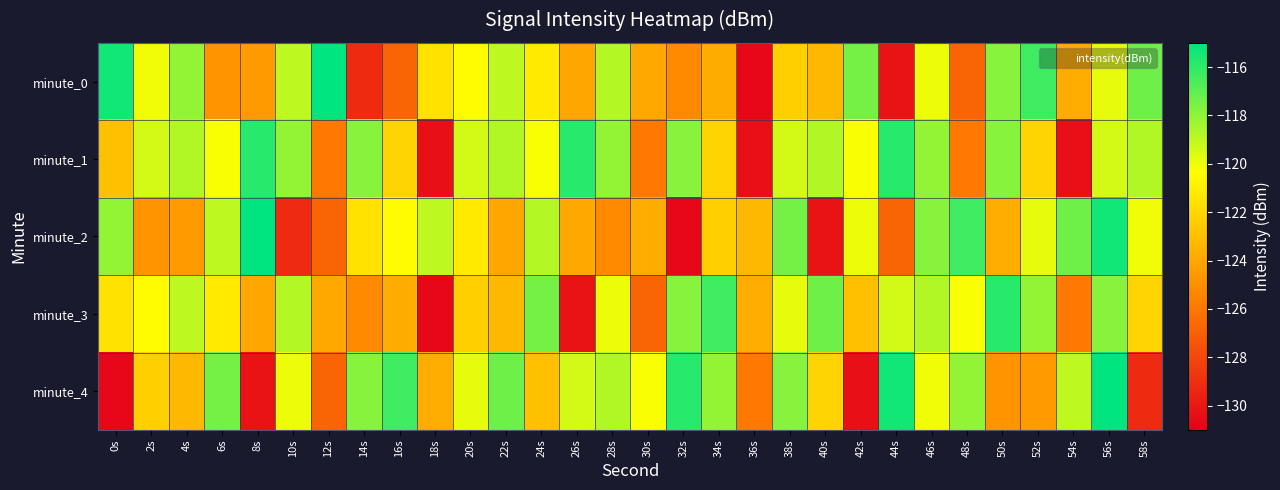

Reading left to right, transcribe all the data shown in this chart.

minute_0: 0s=-115.4	2s=-120.0	4s=-118.1	6s=-124.8	8s=-124.5	10s=-118.9	12s=-115.0	14s=-129.2	16s=-126.8	18s=-121.5	20s=-120.5	22s=-118.9	24s=-121.2	26s=-124.0	28s=-118.8	30s=-123.9	32s=-125.2	34s=-123.9	36s=-130.7	38s=-122.4	40s=-123.3	42s=-117.5	44s=-130.2	46s=-119.9	48s=-126.8	50s=-117.8	52s=-116.3	54s=-123.8	56s=-119.9	58s=-117.3
minute_1: 0s=-123.0	2s=-119.4	4s=-118.7	6s=-120.2	8s=-115.9	10s=-118.1	12s=-125.9	14s=-117.8	16s=-122.1	18s=-130.4	20s=-119.4	22s=-118.7	24s=-120.2	26s=-115.9	28s=-118.1	30s=-125.9	32s=-117.8	34s=-122.1	36s=-130.4	38s=-119.4	40s=-118.7	42s=-120.2	44s=-115.9	46s=-118.1	48s=-125.9	50s=-117.8	52s=-122.1	54s=-130.4	56s=-119.4	58s=-118.7
minute_2: 0s=-118.1	2s=-124.8	4s=-124.5	6s=-118.9	8s=-115.0	10s=-129.2	12s=-126.8	14s=-121.5	16s=-120.5	18s=-118.9	20s=-121.2	22s=-124.0	24s=-118.8	26s=-123.9	28s=-125.2	30s=-123.9	32s=-130.7	34s=-122.4	36s=-123.3	38s=-117.5	40s=-130.2	42s=-119.9	44s=-126.8	46s=-117.8	48s=-116.3	50s=-123.8	52s=-119.9	54s=-117.3	56s=-115.4	58s=-120.0
minute_3: 0s=-121.5	2s=-120.5	4s=-118.9	6s=-121.2	8s=-124.0	10s=-118.8	12s=-123.9	14s=-125.2	16s=-123.9	18s=-130.7	20s=-122.4	22s=-123.3	24s=-117.5	26s=-130.2	28s=-119.9	30s=-126.8	32s=-117.8	34s=-116.3	36s=-123.8	38s=-119.9	40s=-117.3	42s=-123.0	44s=-119.4	46s=-118.7	48s=-120.2	50s=-115.9	52s=-118.1	54s=-125.9	56s=-117.8	58s=-122.1
minute_4: 0s=-130.7	2s=-122.4	4s=-123.3	6s=-117.5	8s=-130.2	10s=-119.9	12s=-126.8	14s=-117.8	16s=-116.3	18s=-123.8	20s=-119.9	22s=-117.3	24s=-123.0	26s=-119.4	28s=-118.7	30s=-120.2	32s=-115.9	34s=-118.1	36s=-125.9	38s=-117.8	40s=-122.1	42s=-130.4	44s=-115.4	46s=-120.0	48s=-118.1	50s=-124.8	52s=-124.5	54s=-118.9	56s=-115.0	58s=-129.2